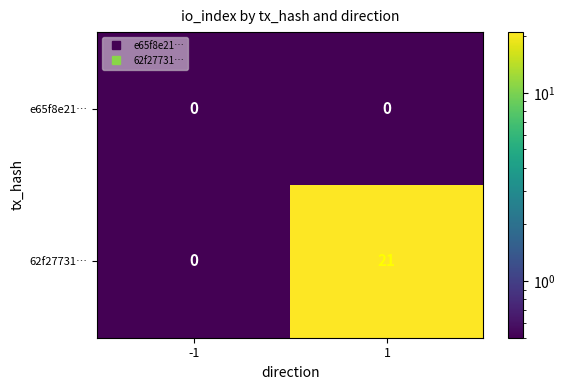

What is the difference between the maximum and minimum values in the 62f27731… series?

21